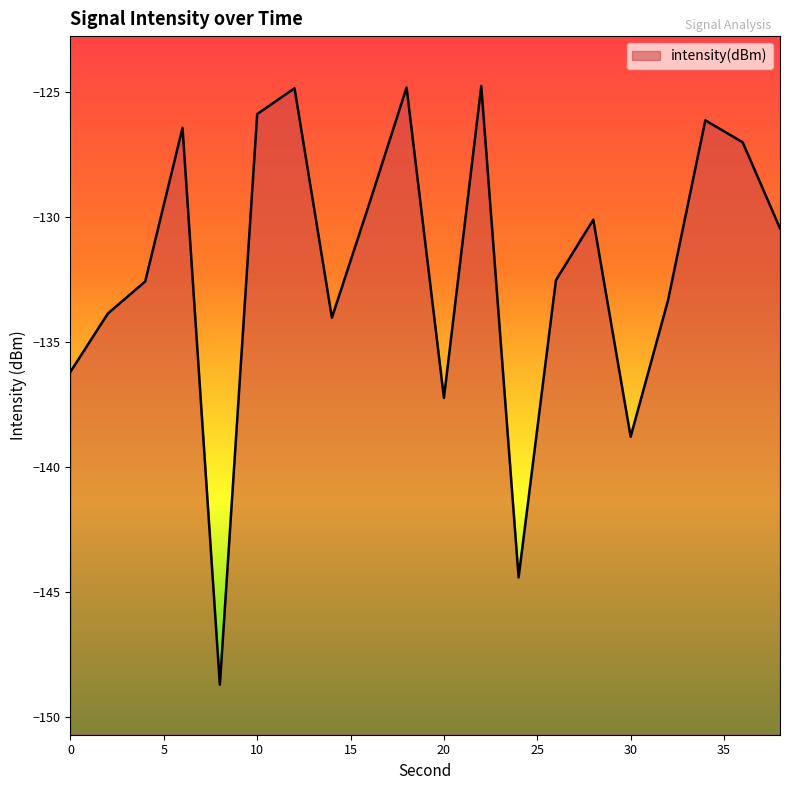

What is the difference between the maximum and minimum values?

23.9